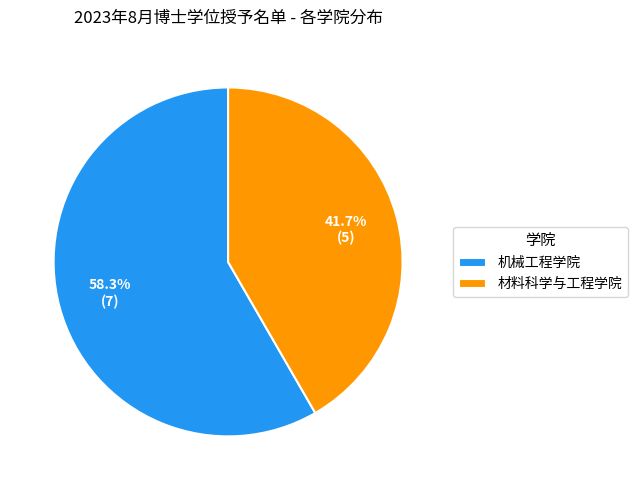

To the nearest percent, what portion does 机械工程学院 represent?

58%